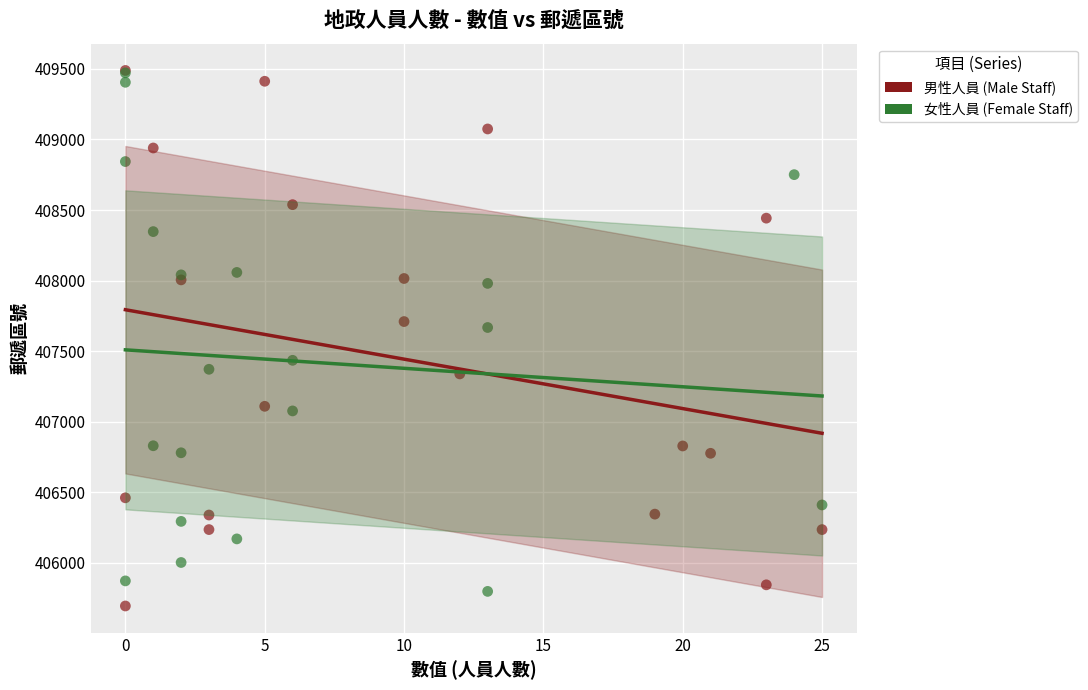

What are all the series names shown in the legend?

男性人員 (Male Staff), 女性人員 (Female Staff)